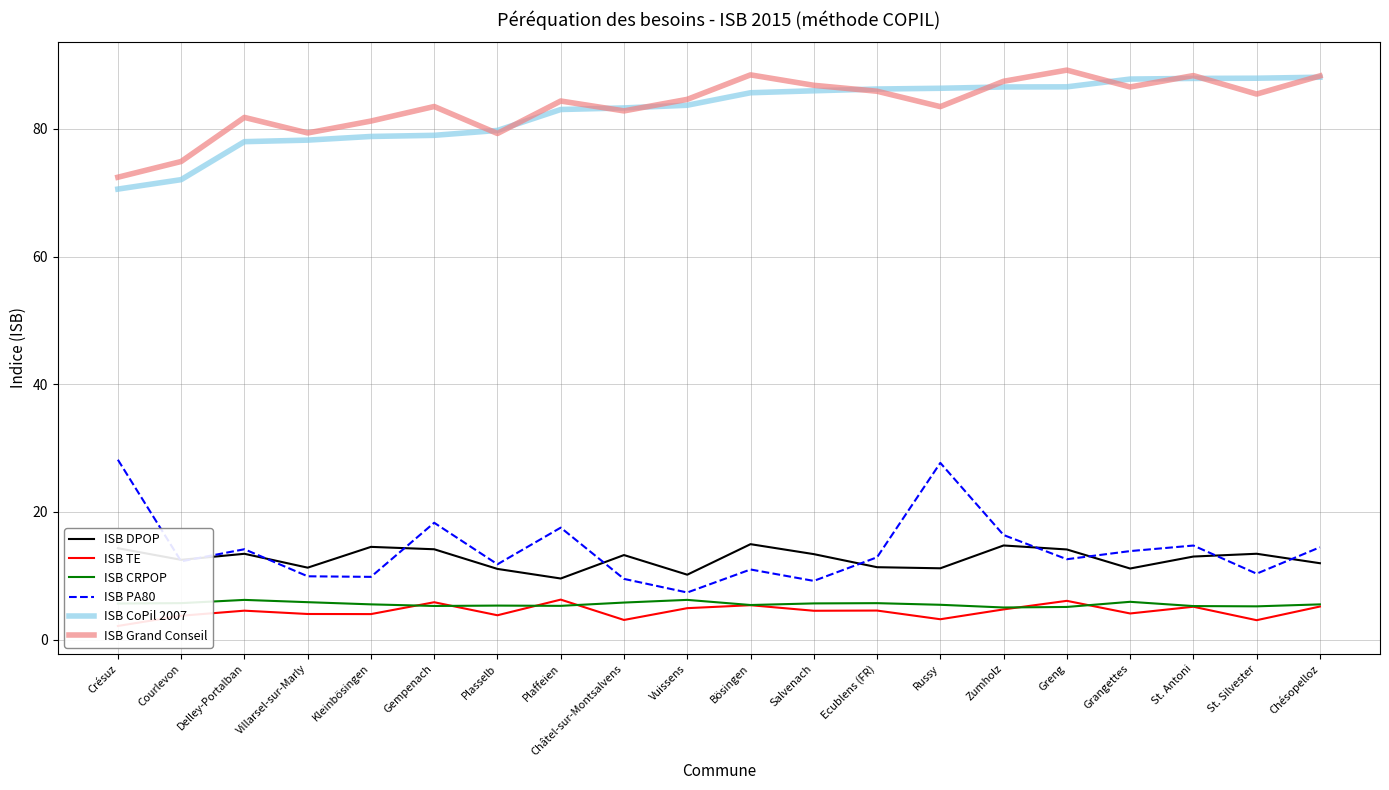

How many lines are shown in the chart?

6